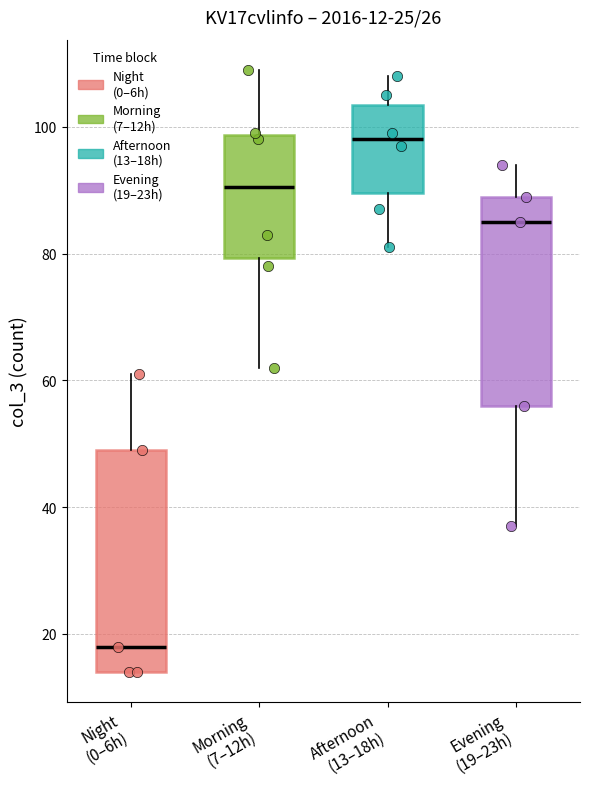

Which box has the lowest median line?

Night (0–6h)